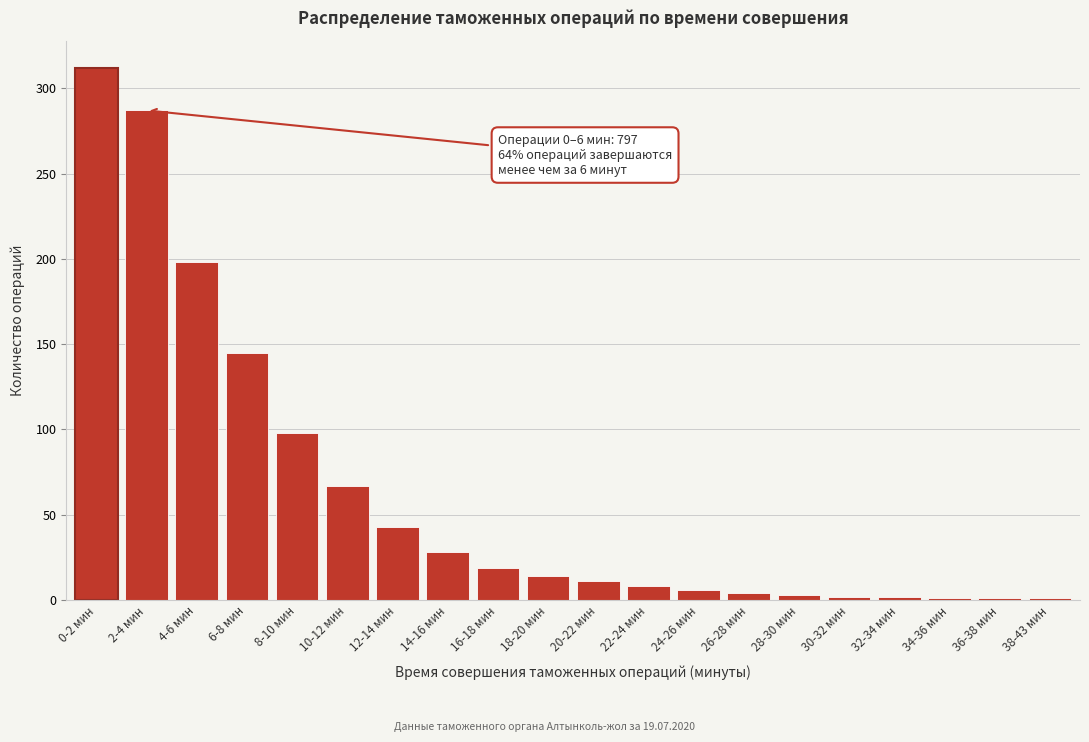

Is it true that the value at 10-12 мин is 29?

False